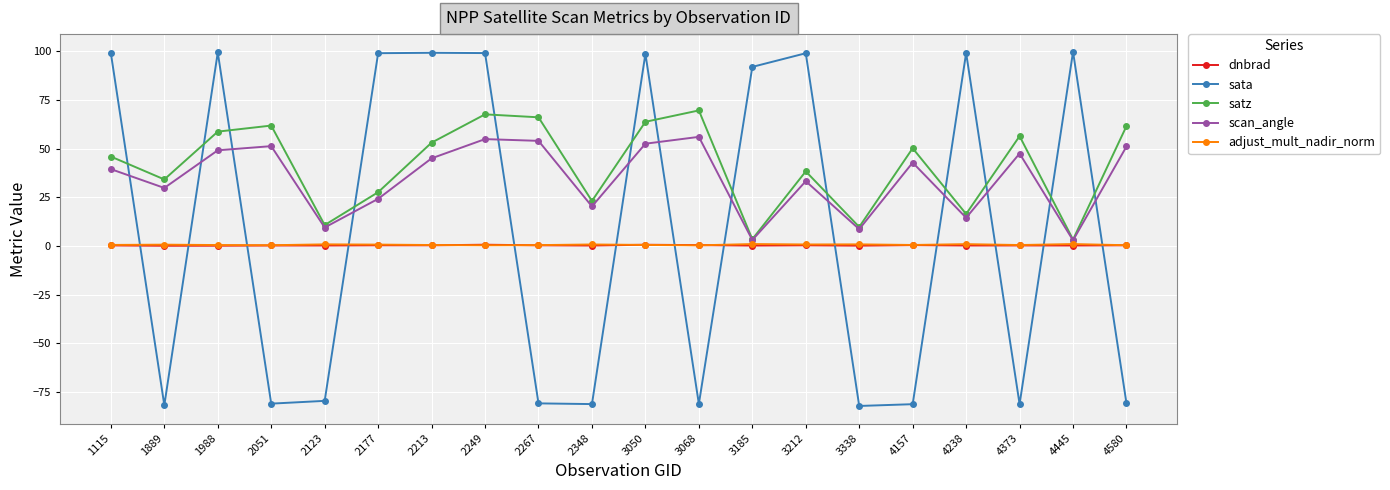

Does the chart have visible grid lines?

Yes